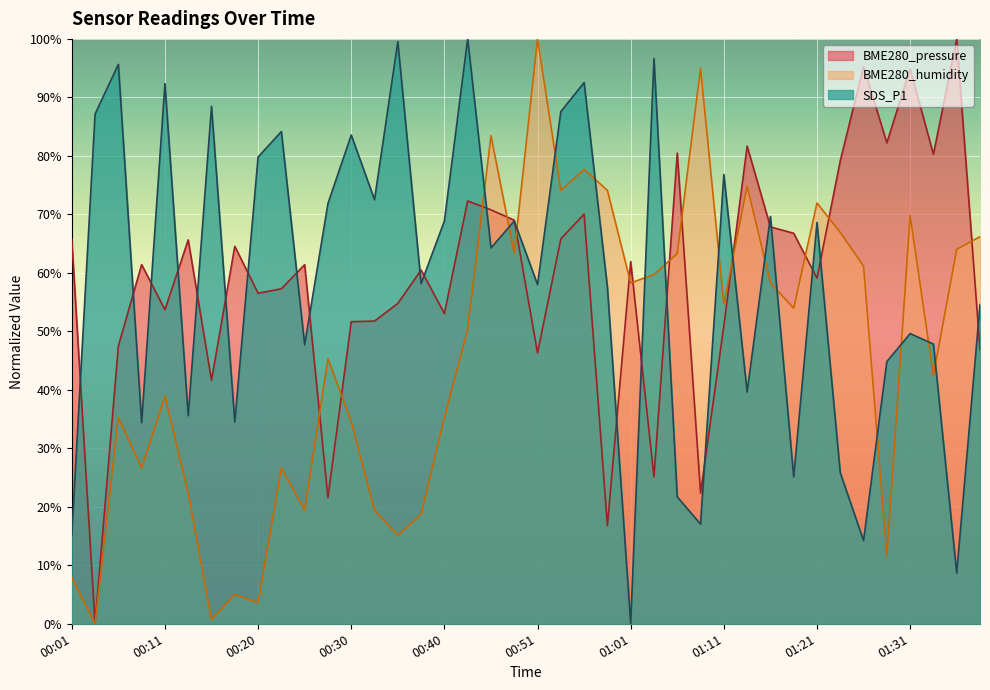

At how many categories does at least one series exceed 53?

40